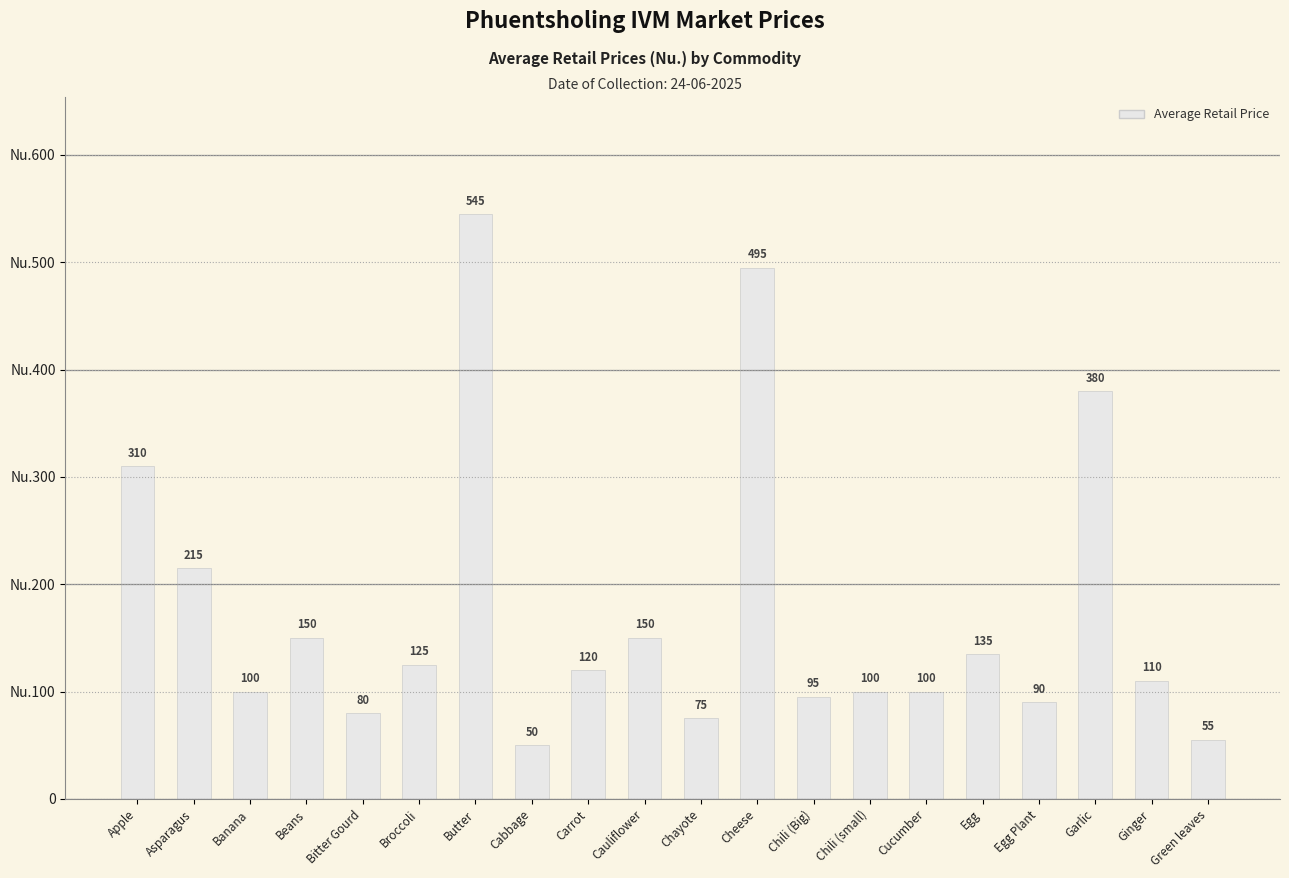

What is the change in value from Chayote to Chili (small)?

+25